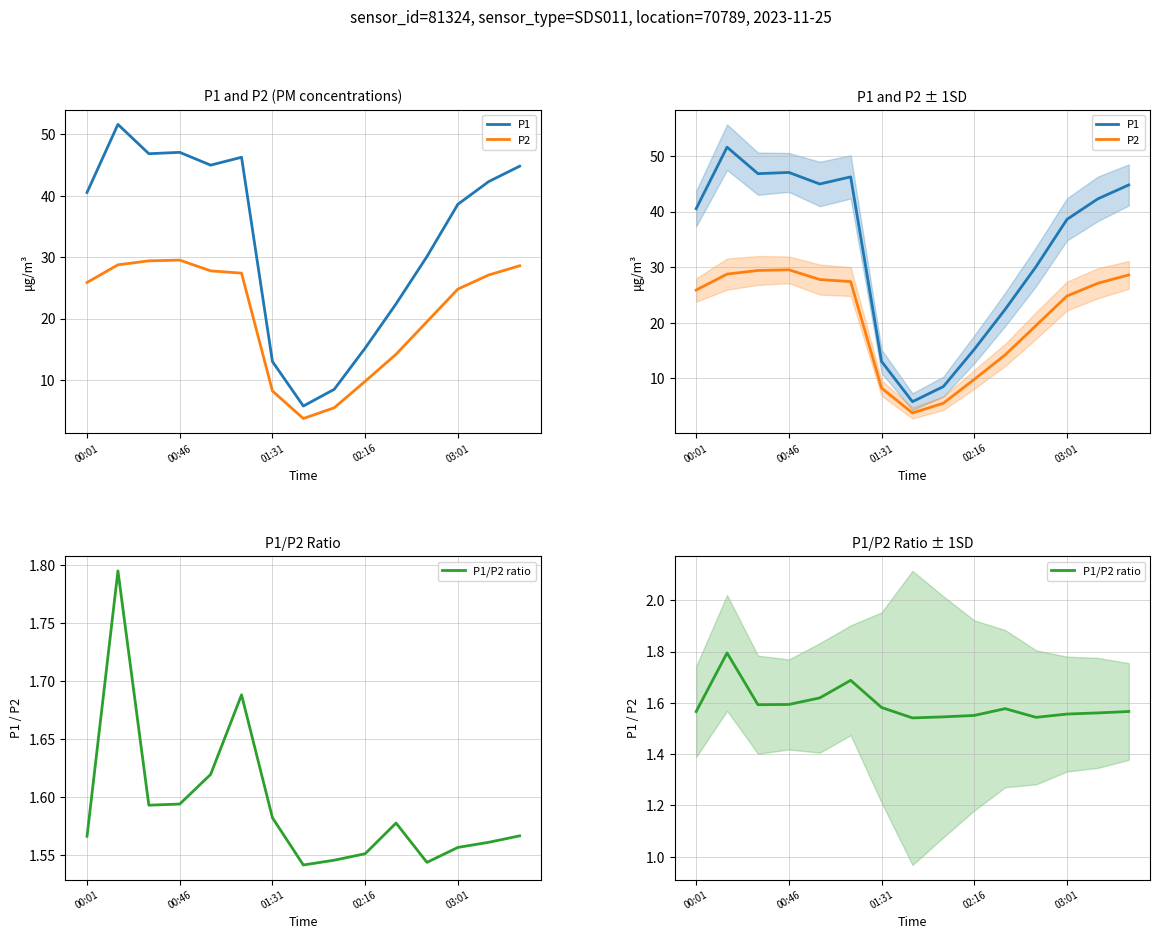

What is the sum of all P2 values?

310.2